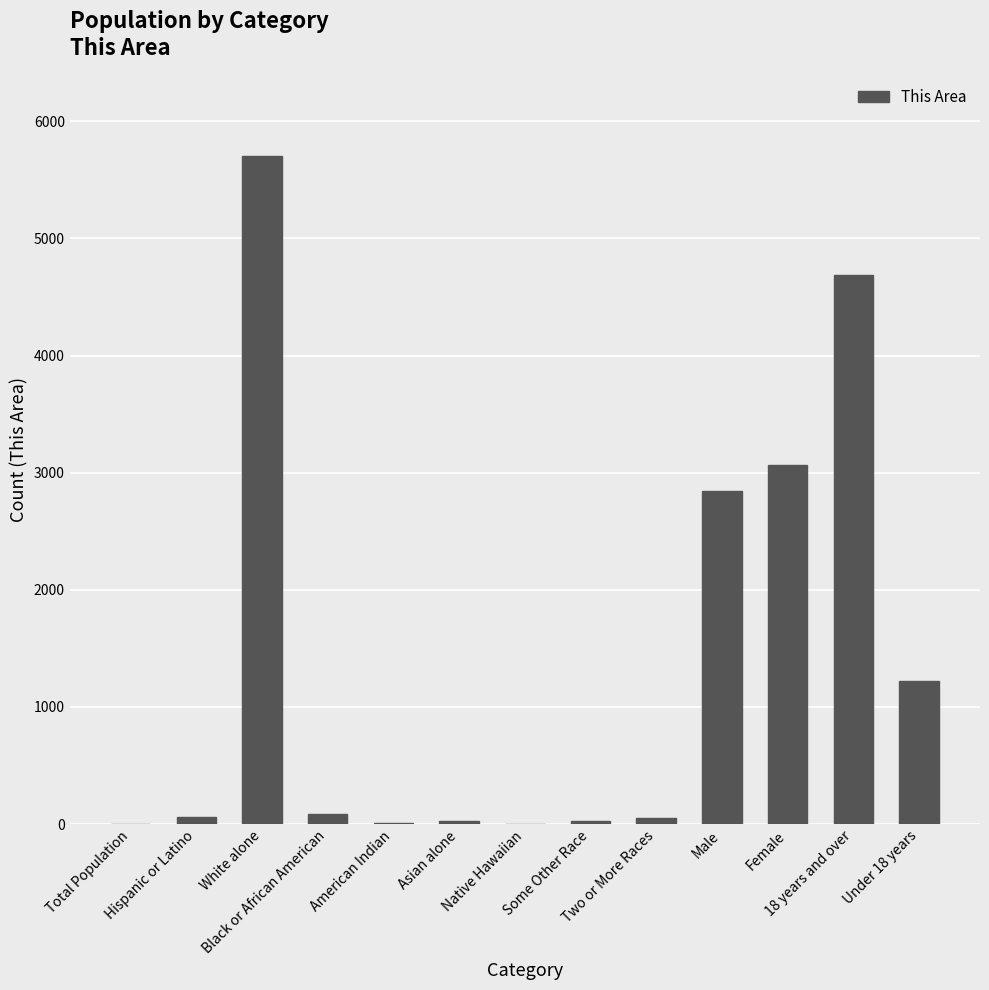

What is the maximum value shown in the chart?

5707